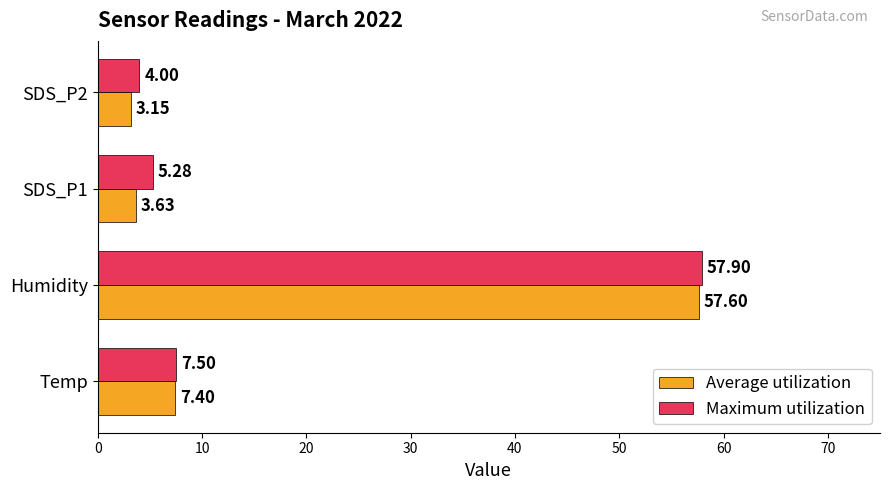

How many series are shown in this chart?

2